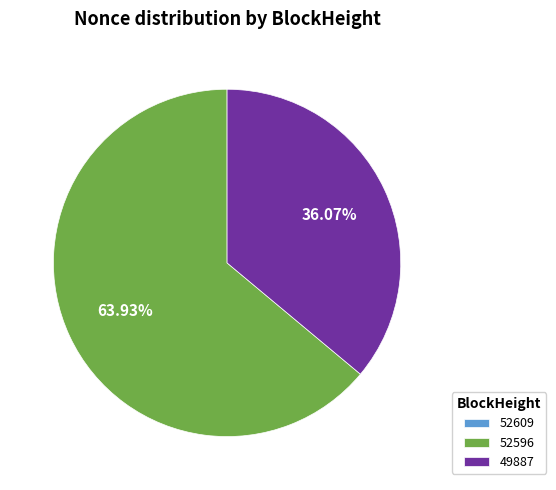

Is the sum of 49887 and 52596 greater than half?

Yes